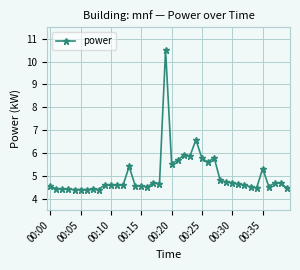

True or false: there are more than 0 points higher than both neighbors.

True